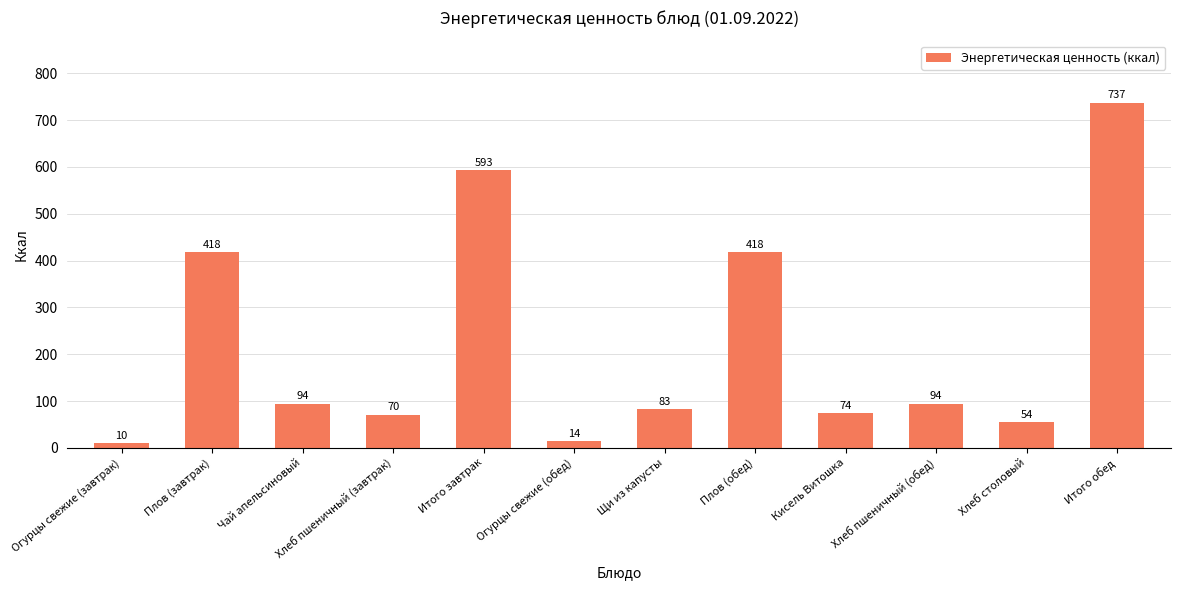

Does the chart contain stacked bars?

No